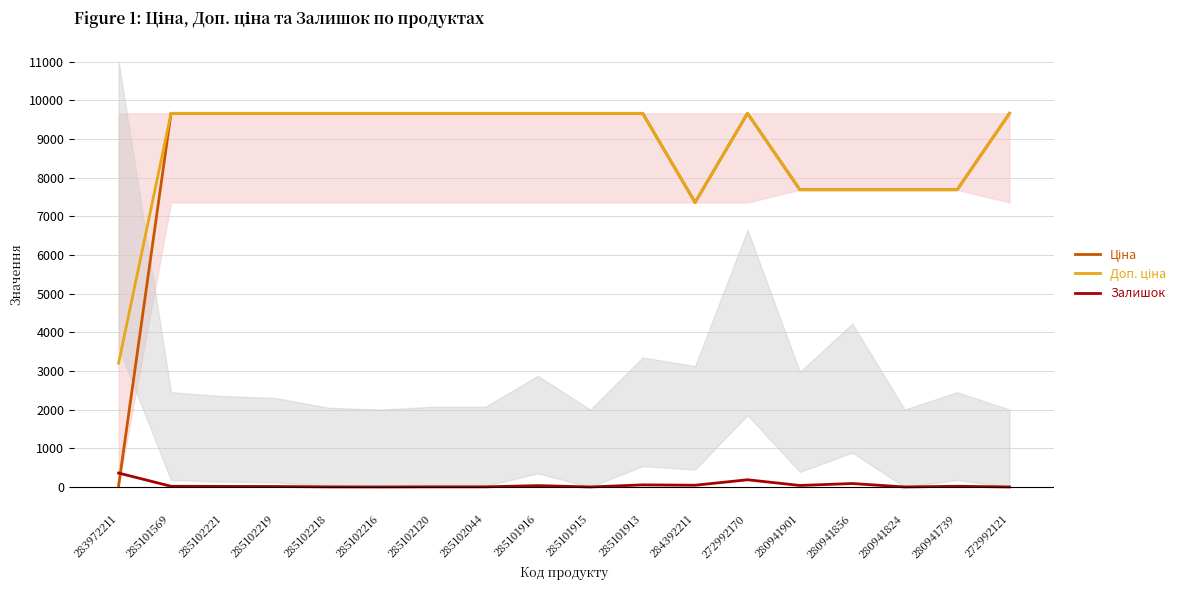

How many times do Залишок and Ціна cross each other?

1